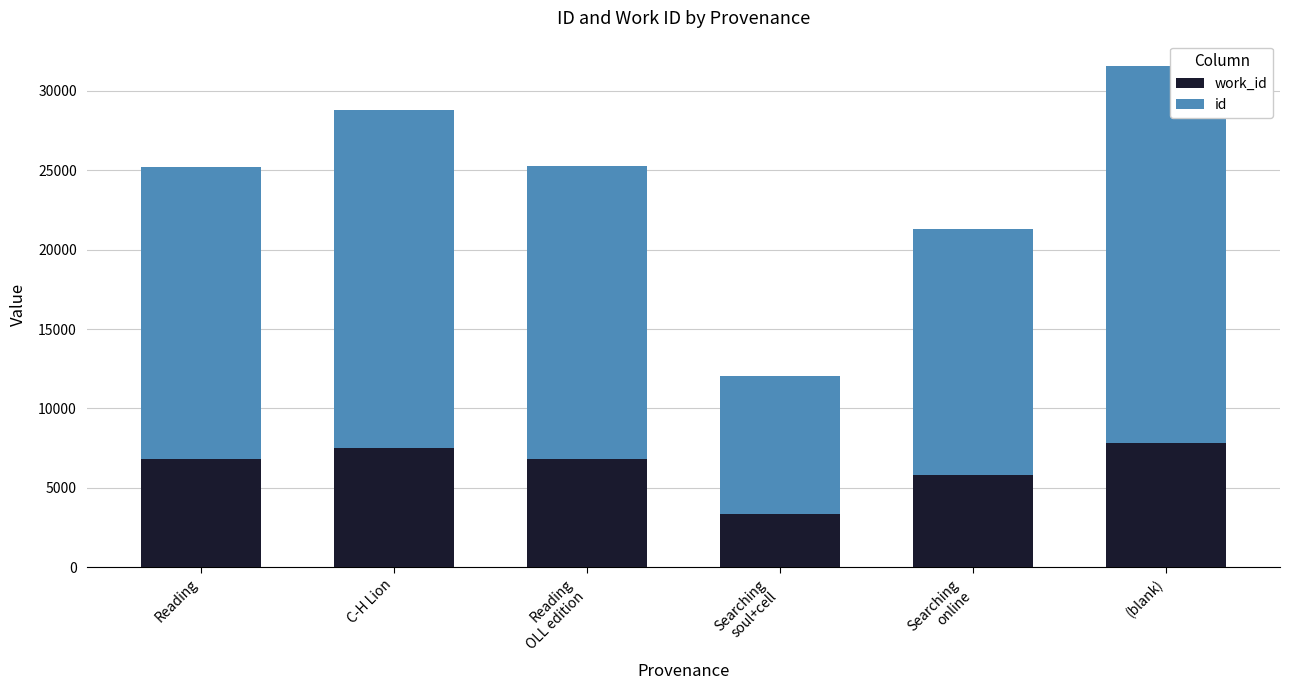

At which category is the sum across all series the highest?

(blank)